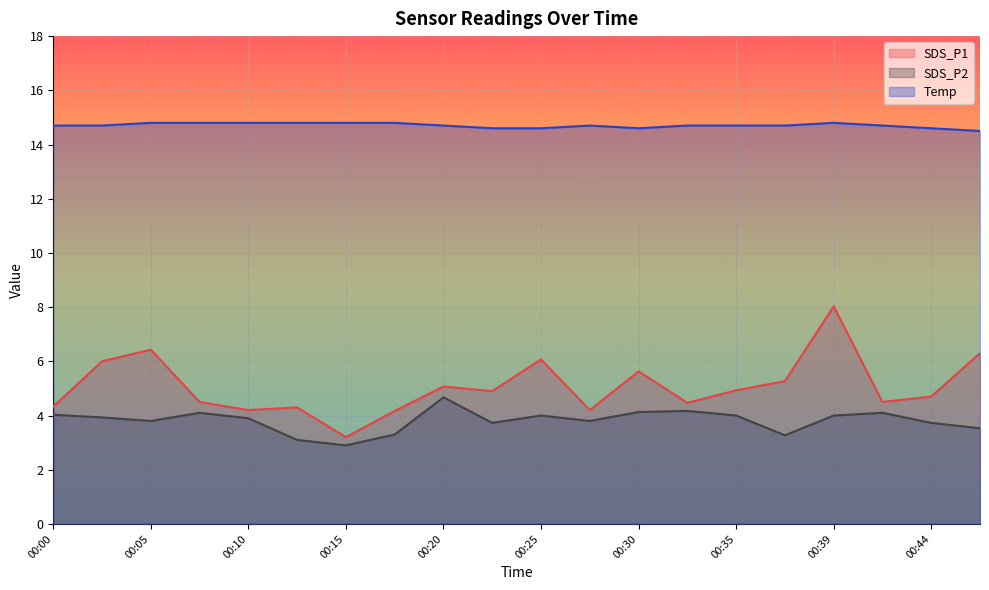

What is the sum of the Temp values at 00:35 and 00:15?

29.5